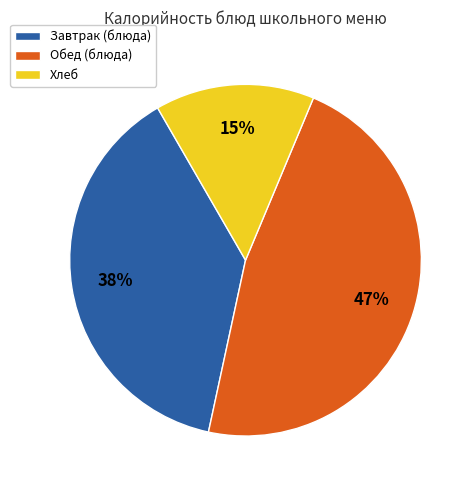

To the nearest percent, what is the average slice percentage?

33%